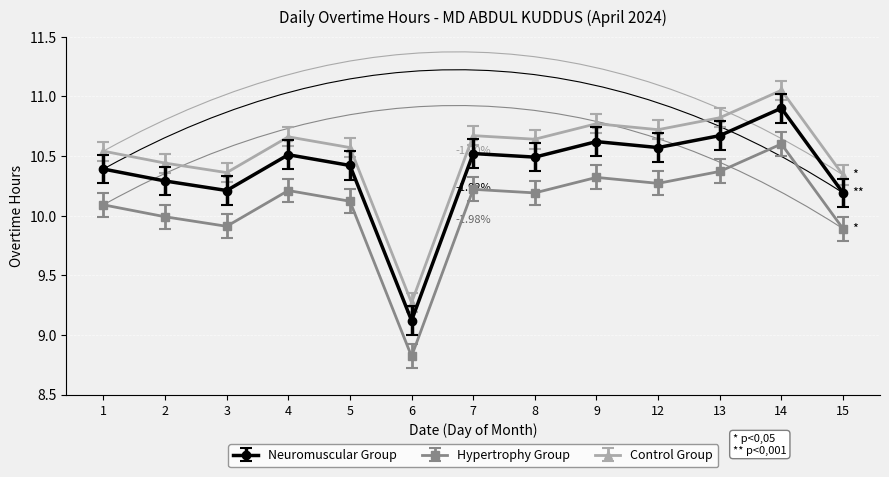

How many lines are shown in the chart?

3